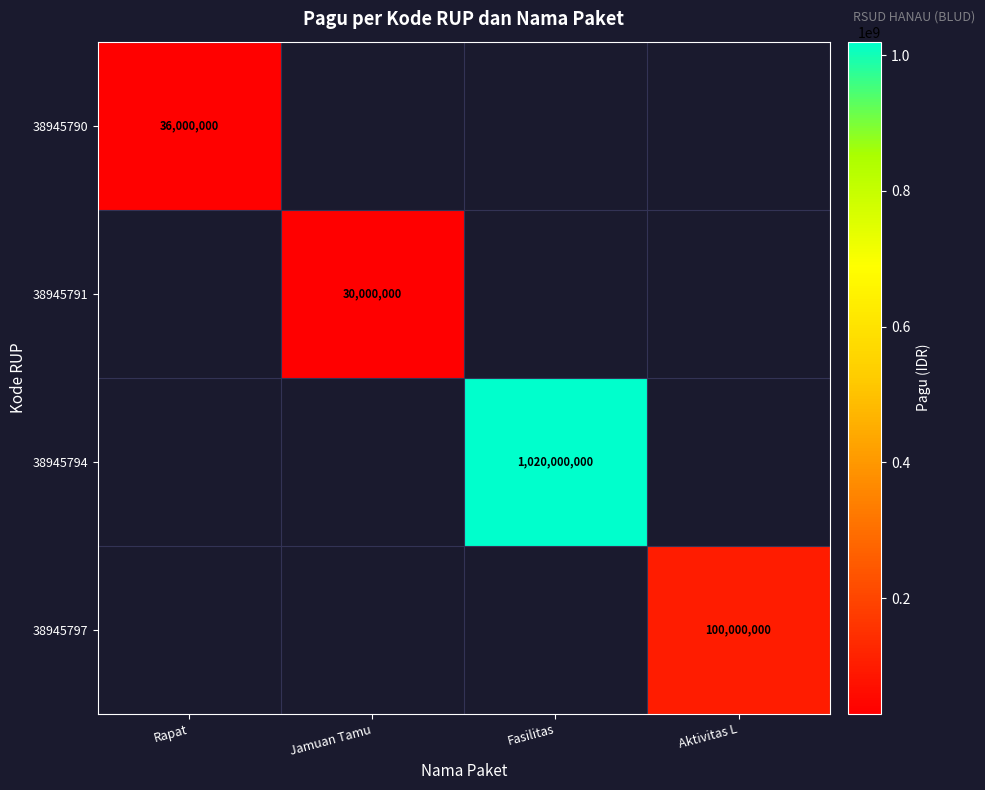

True or false: 38945791 has a value of 13057513 at Jamuan Tamu.

False